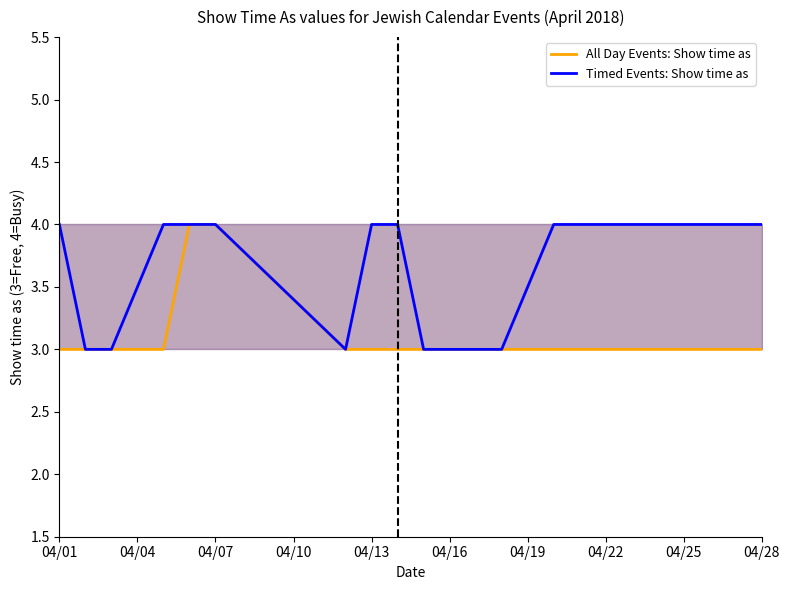

At how many categories does at least one series exceed 3?

8